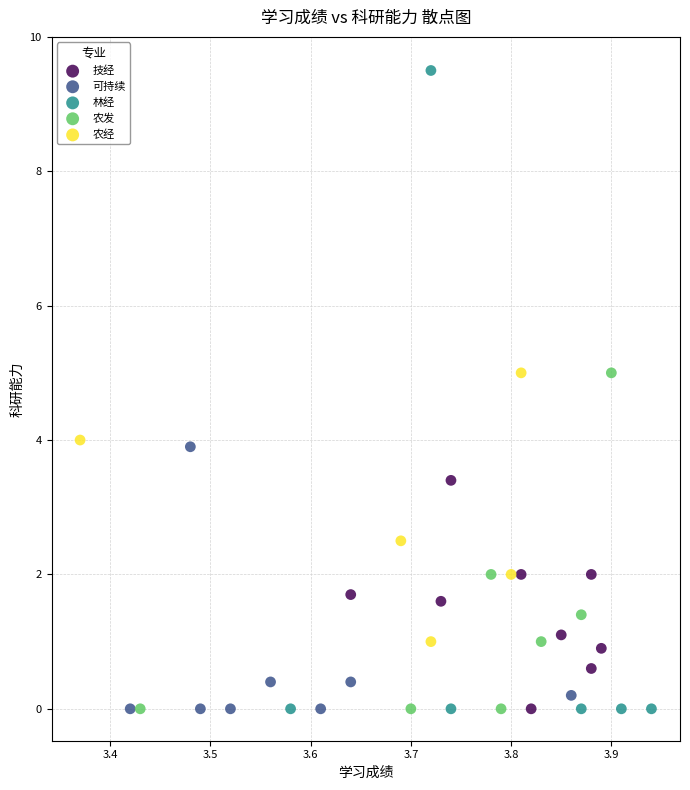

Which series contains the highest Y value?

林经